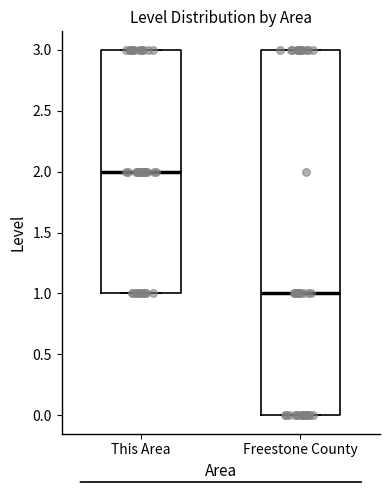

Reading left to right, read every box against the y-axis: the position of its median line, the range the box covers, and the ends of its whiskers. The values are not printed on the chart, so give them approximately, as read against the axis.

This Area: median 2, box 1 to 3, whiskers 1 to 3
Freestone County: median 1, box 0 to 3, whiskers 0 to 3